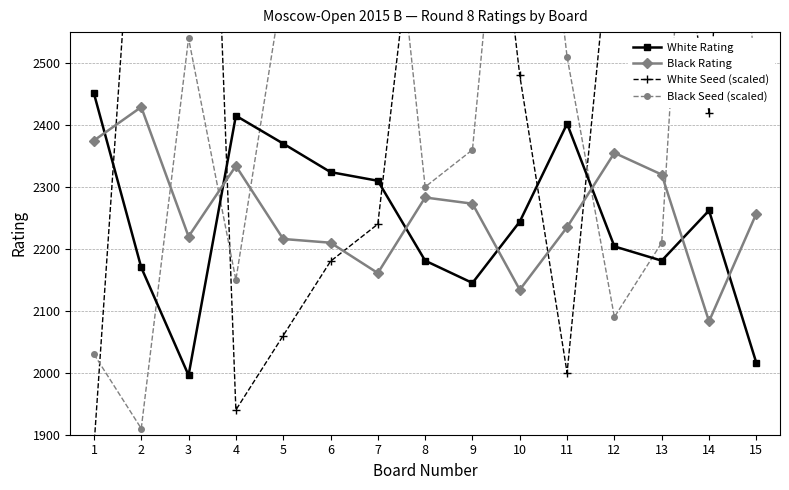

Which series has the largest total across all categories?

White Seed (scaled)